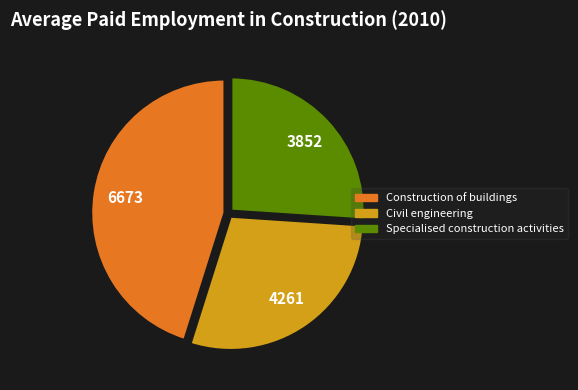

Which category has the smallest portion of the pie?

Specialised construction activities